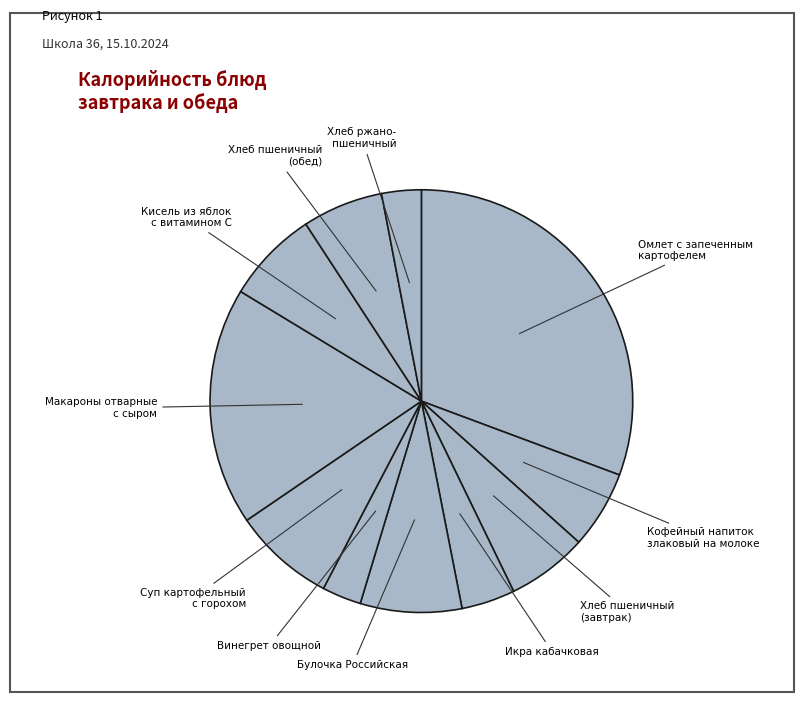

Rank the categories by value from lowest to highest.

Винегрет овощной, Хлеб ржано-
пшеничный, Икра кабачковая, Кофейный напиток
злаковый на молоке, Хлеб пшеничный
(завтрак), Хлеб пшеничный
(обед), Кисель из яблок
с витамином С, Булочка Российская, Суп картофельный
с горохом, Макароны отварные
с сыром, Омлет с запеченным
картофелем